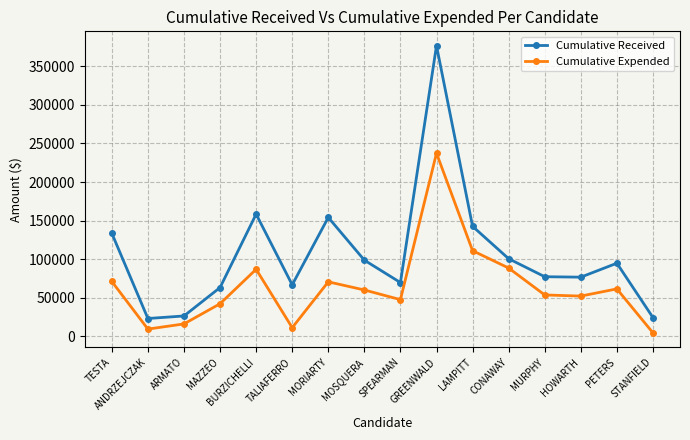

Between ARMATO and SPEARMAN, which series saw the biggest shift?

Cumulative Received